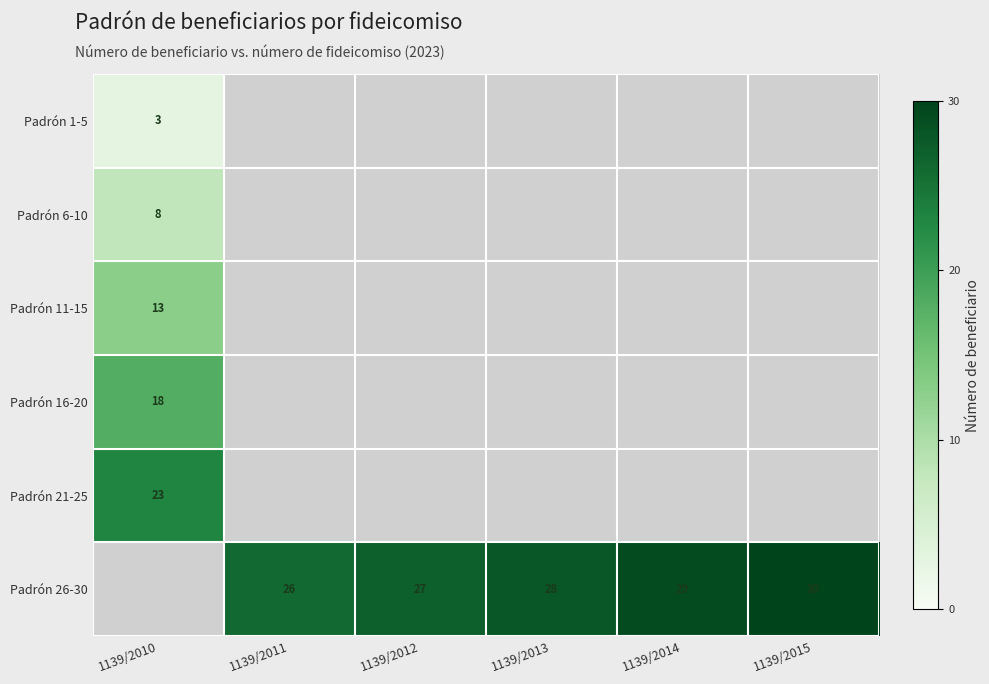

The Padrón 26-30 series shows 30 at 1139/2015. True or false?

True